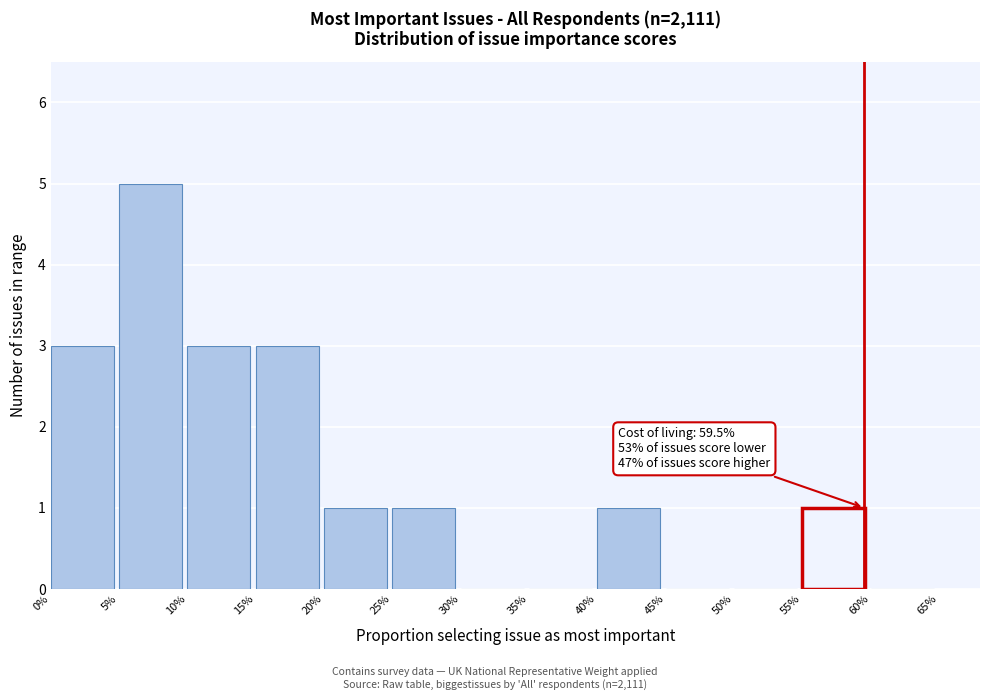

Reading left to right, extract all data points from this chart.

0%=3	5%=5	10%=3	15%=3	20%=1	25%=1	30%=0	35%=0	40%=1	45%=0	50%=0	60%=0